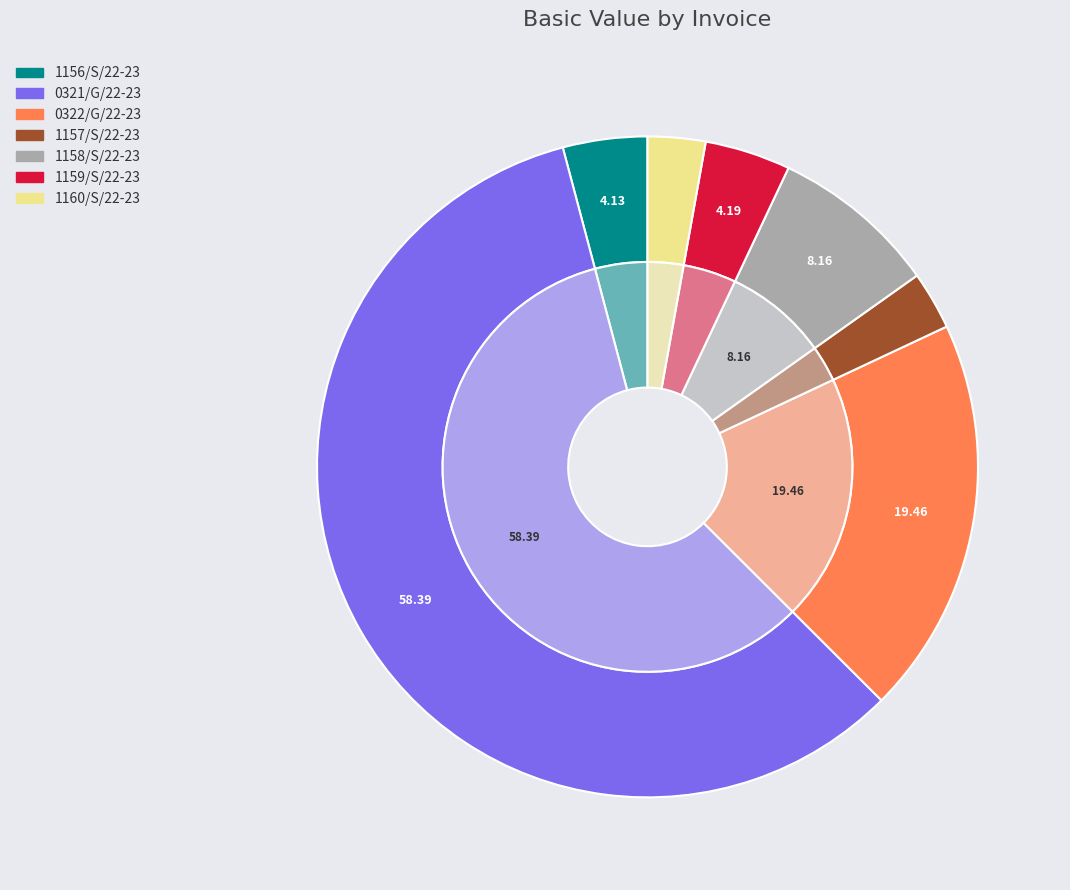

Approximately how many times larger is the value at 1157/S/22-23 compared to 1156/S/22-23?

0.7